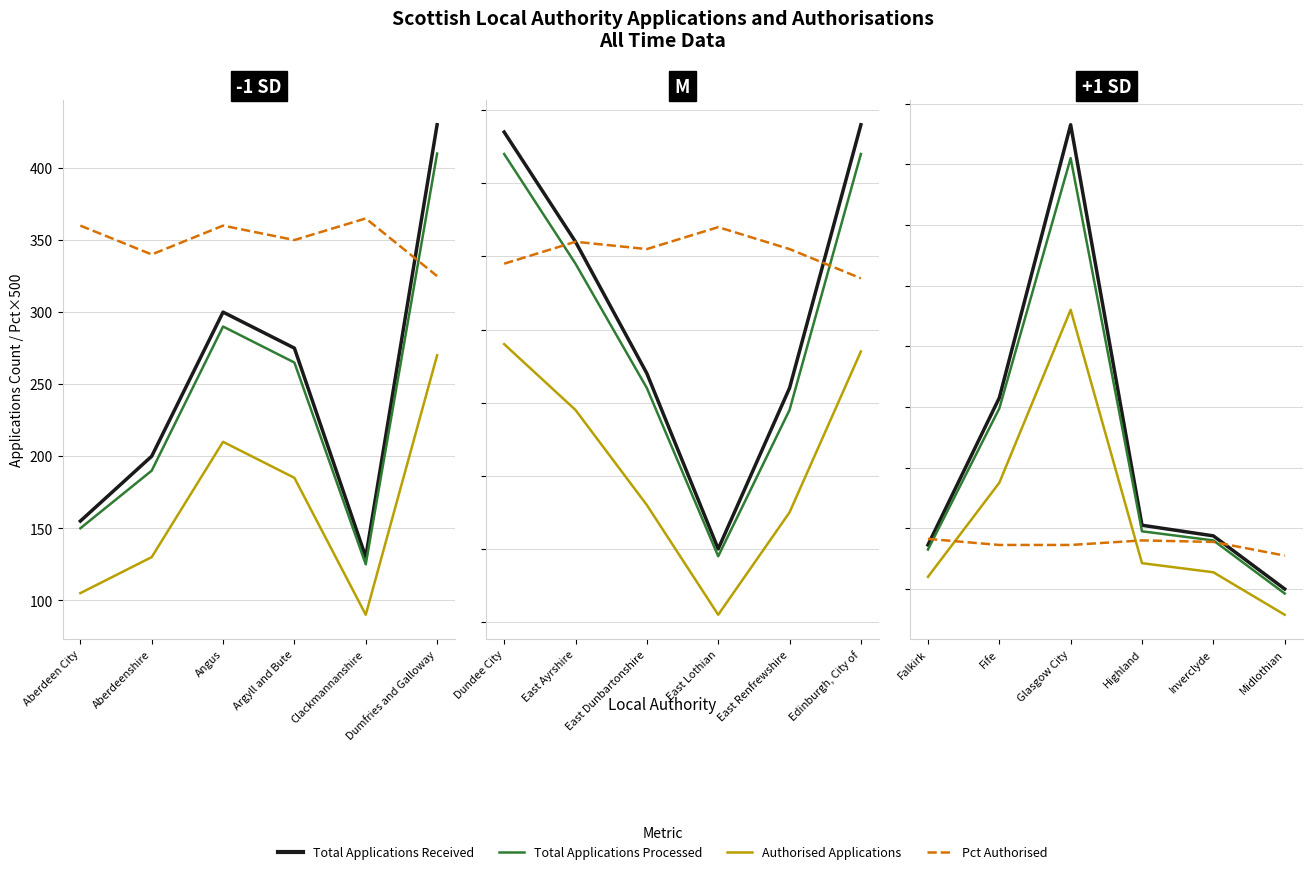

What is the label of the 5th point from the left?

Clackmannanshire